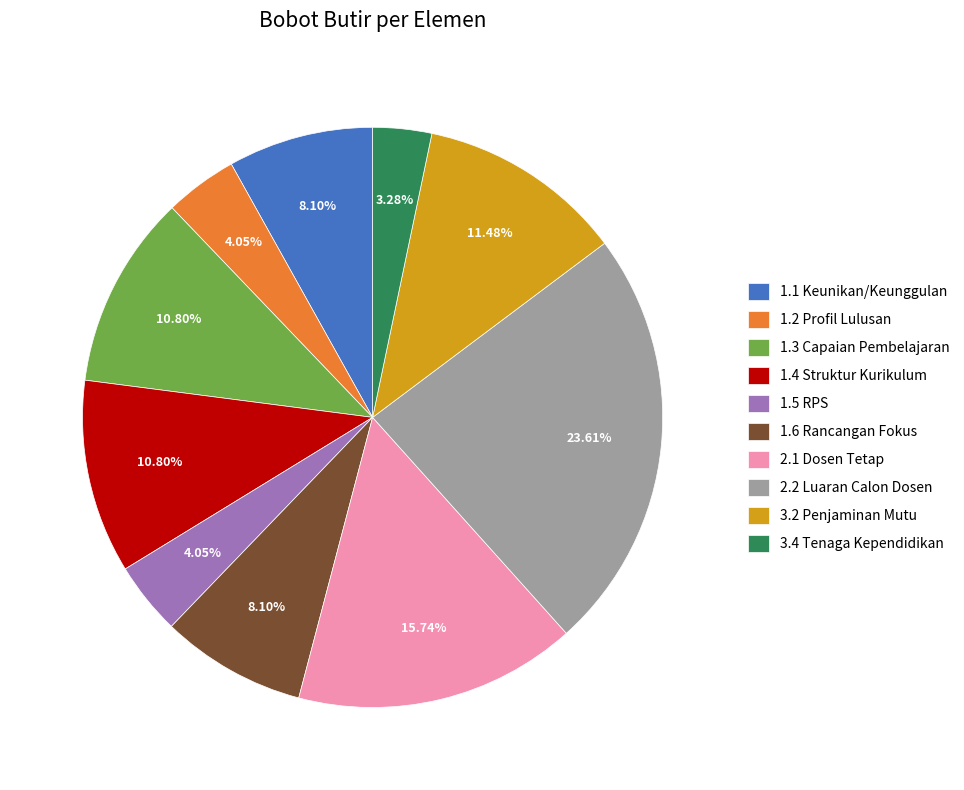

To the nearest percent, what is the difference between the 3.2 Penjaminan Mutu and 1.1 Keunikan/Keunggulan slice percentages?

3%